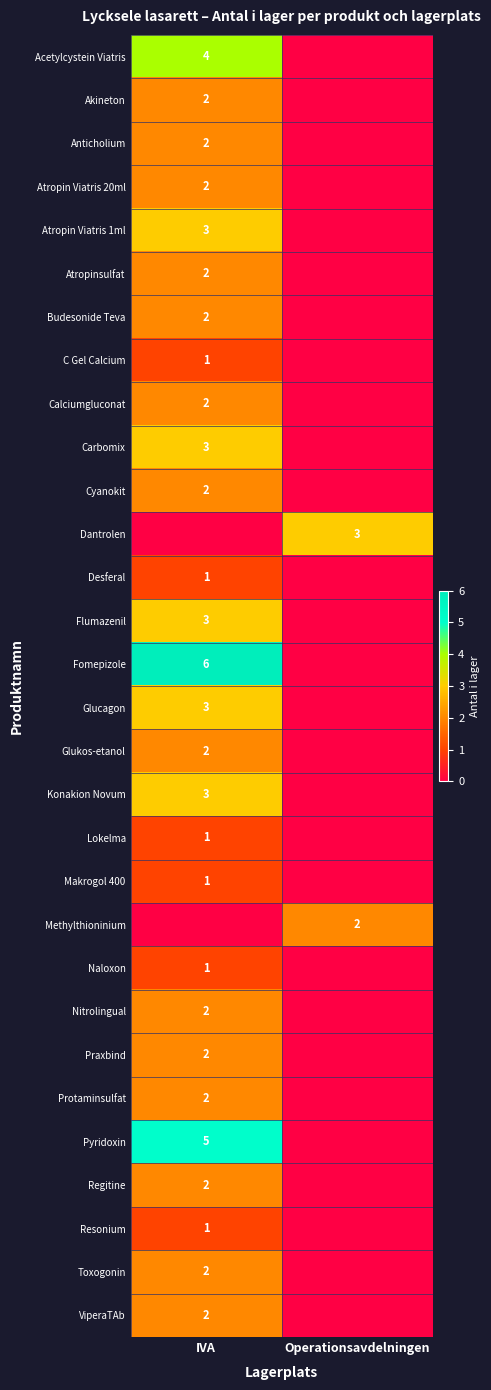

The Pyridoxin series shows 2 at IVA. True or false?

False